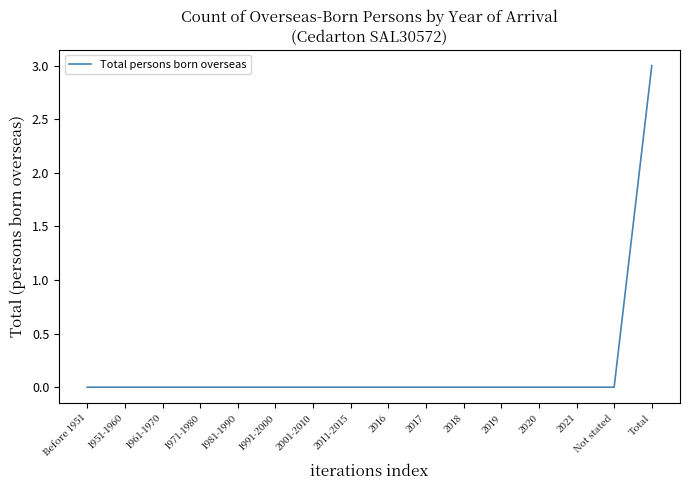

True or false: the data shows 2 at 2016.

False